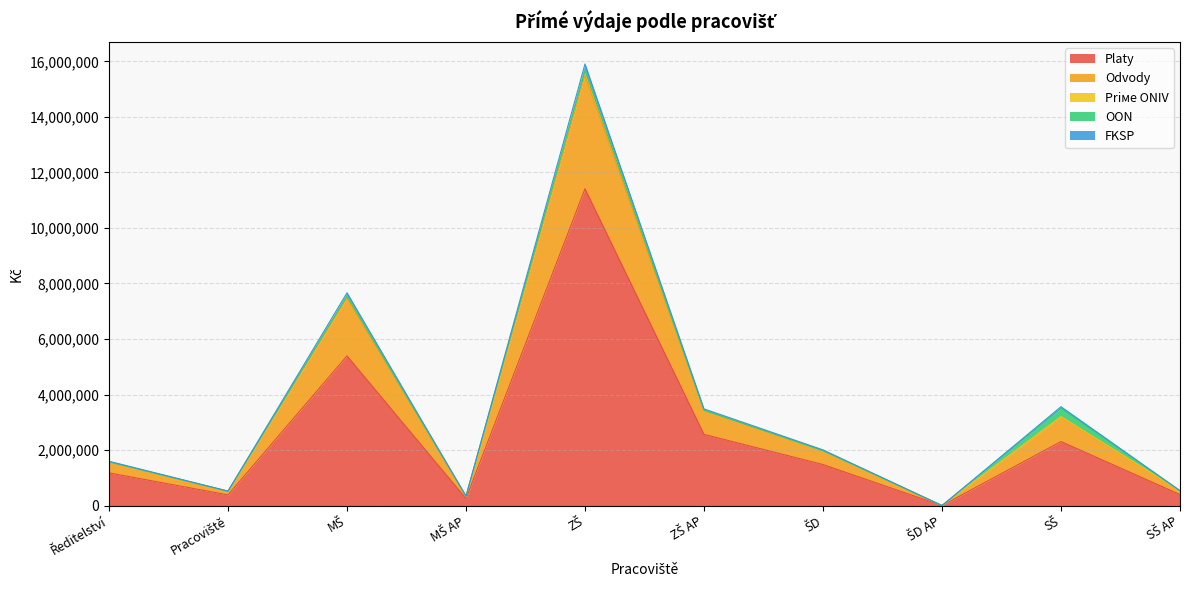

How many data points in FKSP are above 1977041?

4